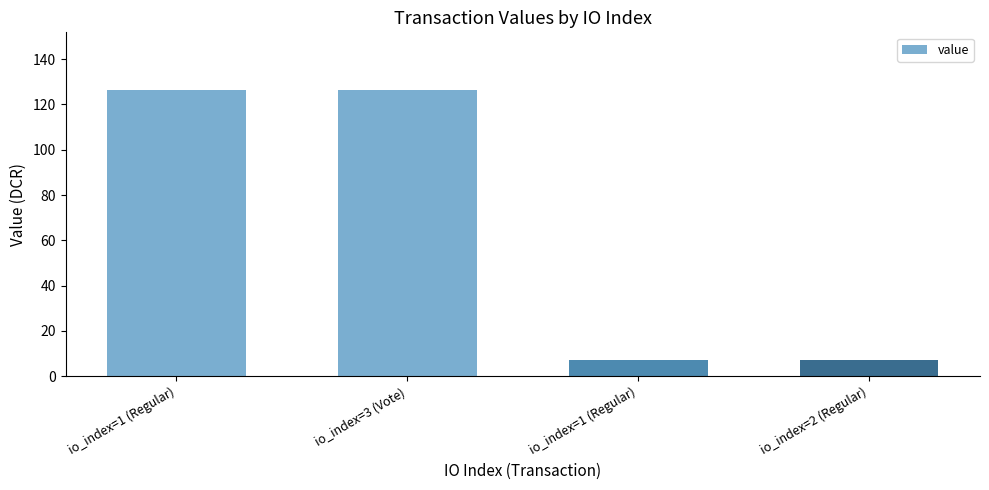

Which label corresponds to the largest value in the chart?

io_index=1 (Regular)